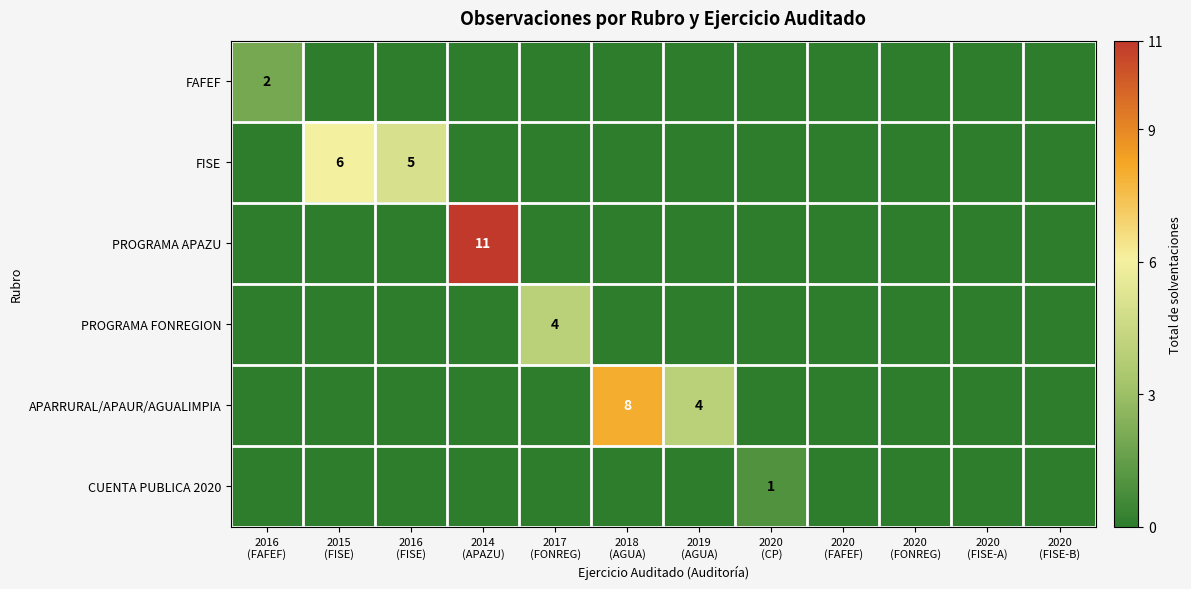

Which series changed the most between 2014 (APAZU) and 2017 (FONREG)?

PROGRAMA APAZU